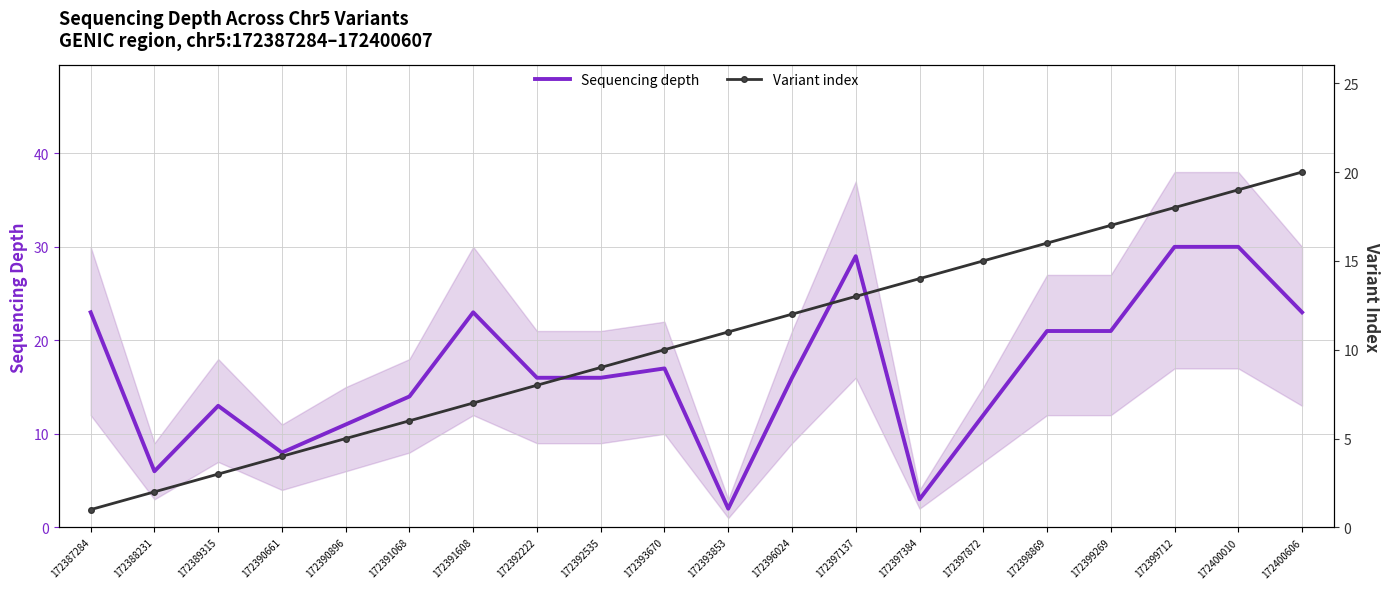

Rank the categories by Variant index value from lowest to highest.

172387284, 172388231, 172389315, 172390661, 172390896, 172391068, 172391608, 172392222, 172392535, 172393670, 172393853, 172396024, 172397137, 172397384, 172397872, 172398869, 172399269, 172399712, 172400010, 172400606